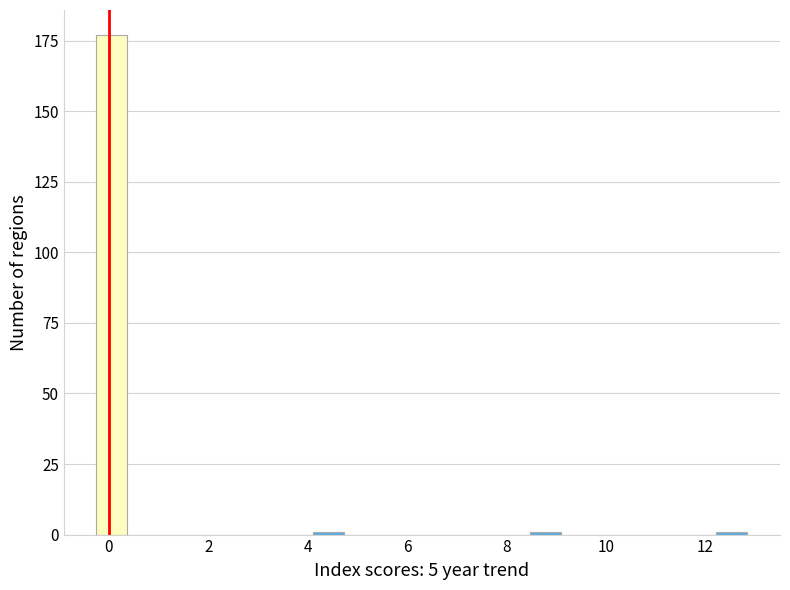

Around what value on the x-axis is the tallest bar? Give the approximate position of its centre, as read against the axis.

0.0